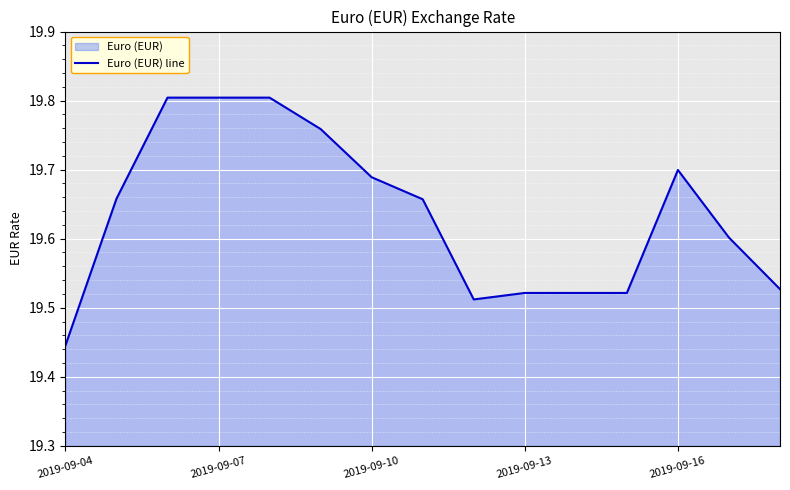

What is the average value?

19.6